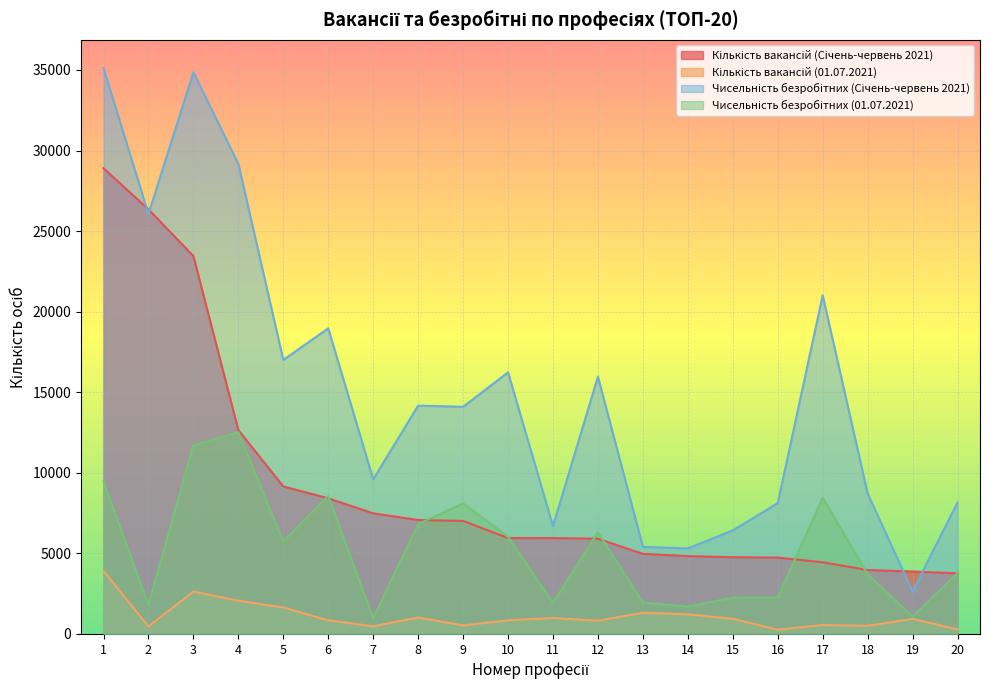

Which series ends up on top after the final intersection of Чисельність безробітних (Січень-червень 2021) and Кількість вакансій (Січень-червень 2021)?

Чисельність безробітних (Січень-червень 2021)